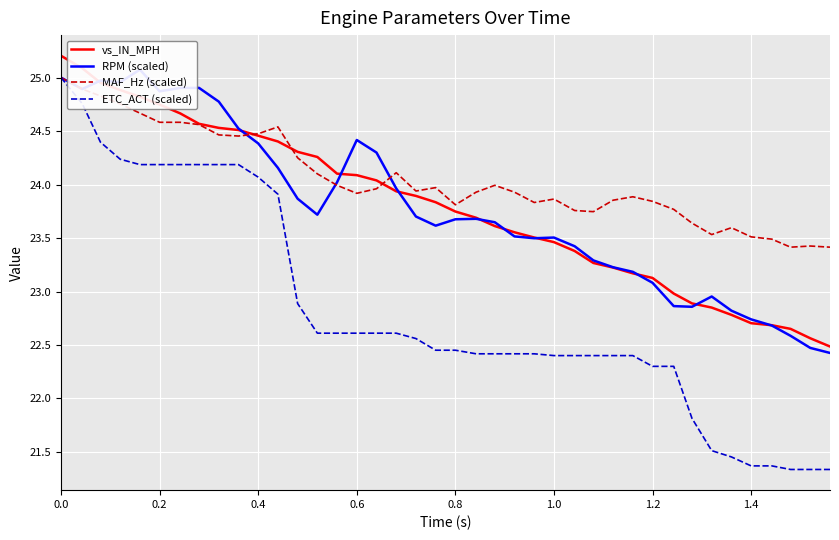

True or false: RPM (scaled) and ETC_ACT (scaled) intersect in this chart.

False